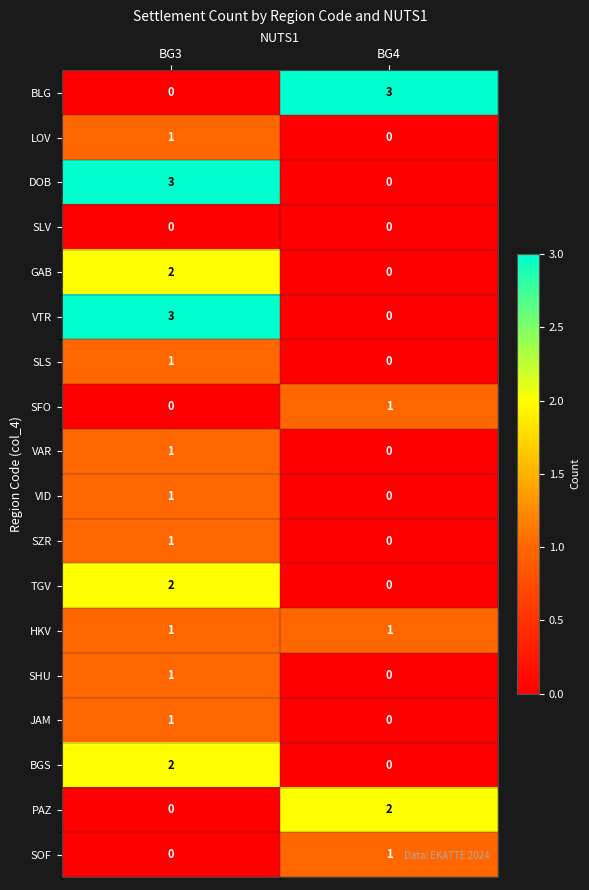

At which category is the sum across all series the highest?

BG3